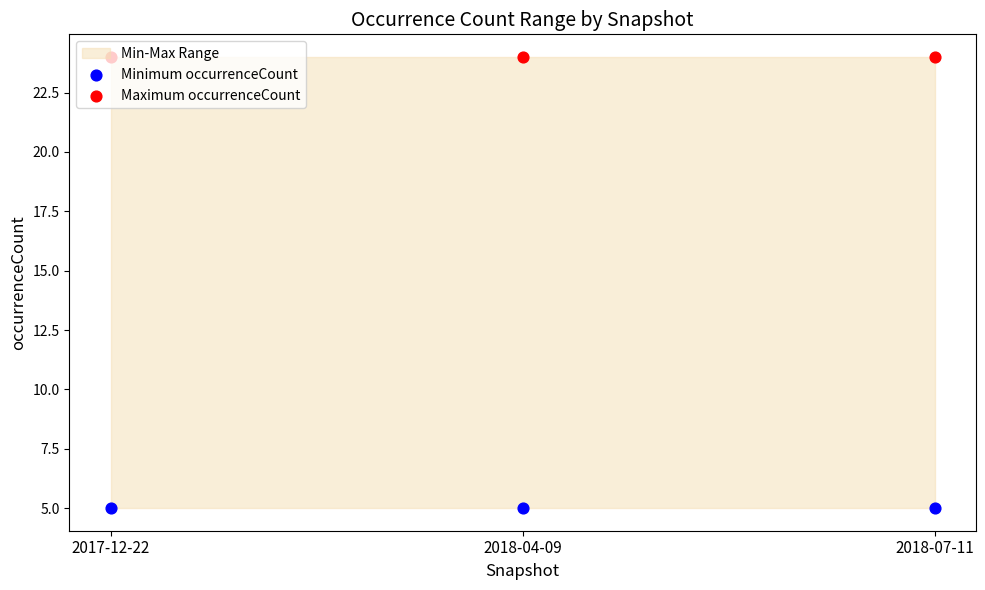

Which series has the largest total across all categories?

Maximum occurrenceCount